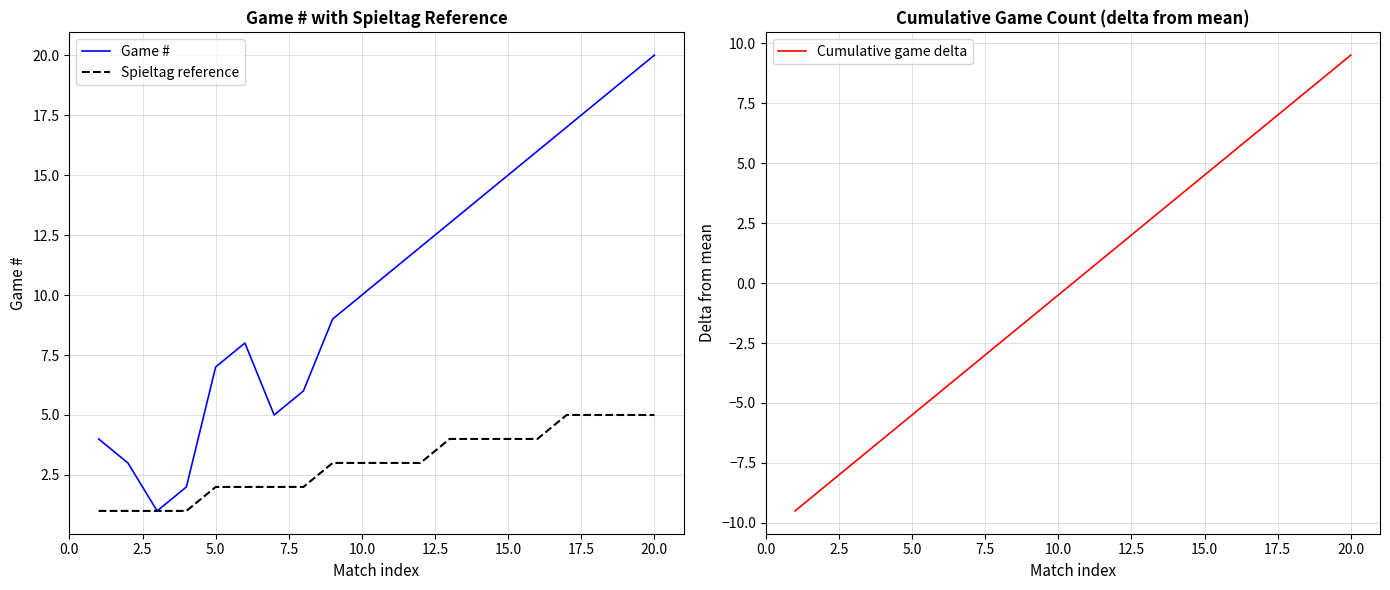

What is the average value of the Game # series?

10.5